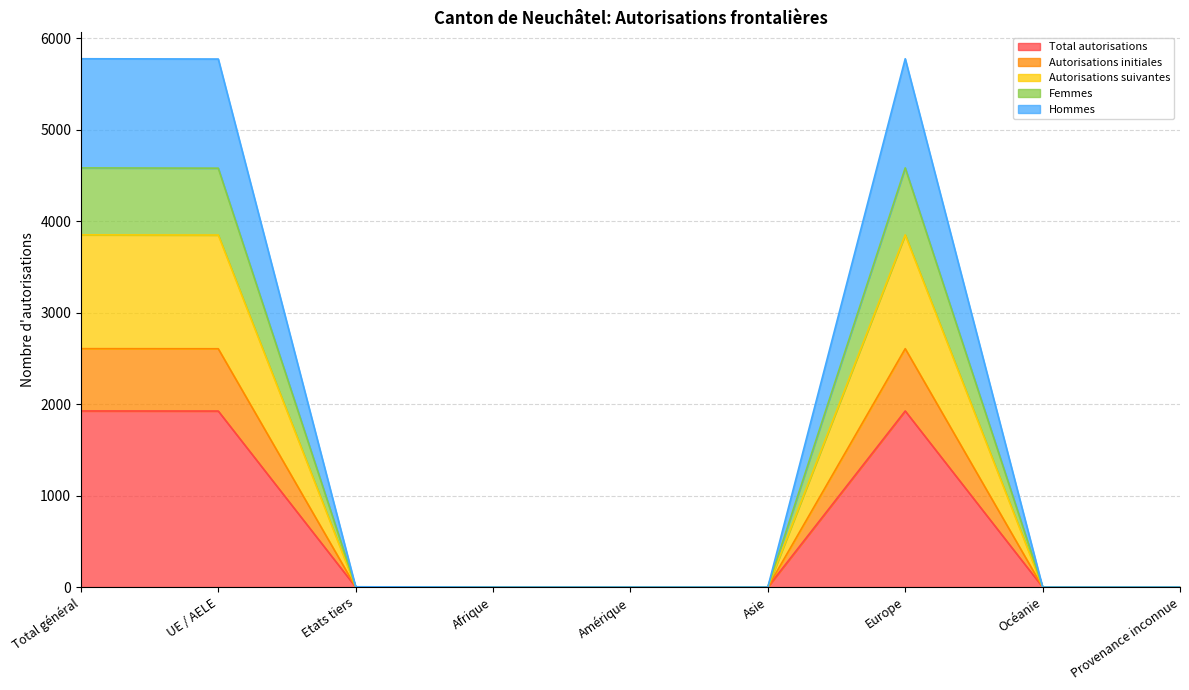

Does the chart have visible grid lines?

Yes